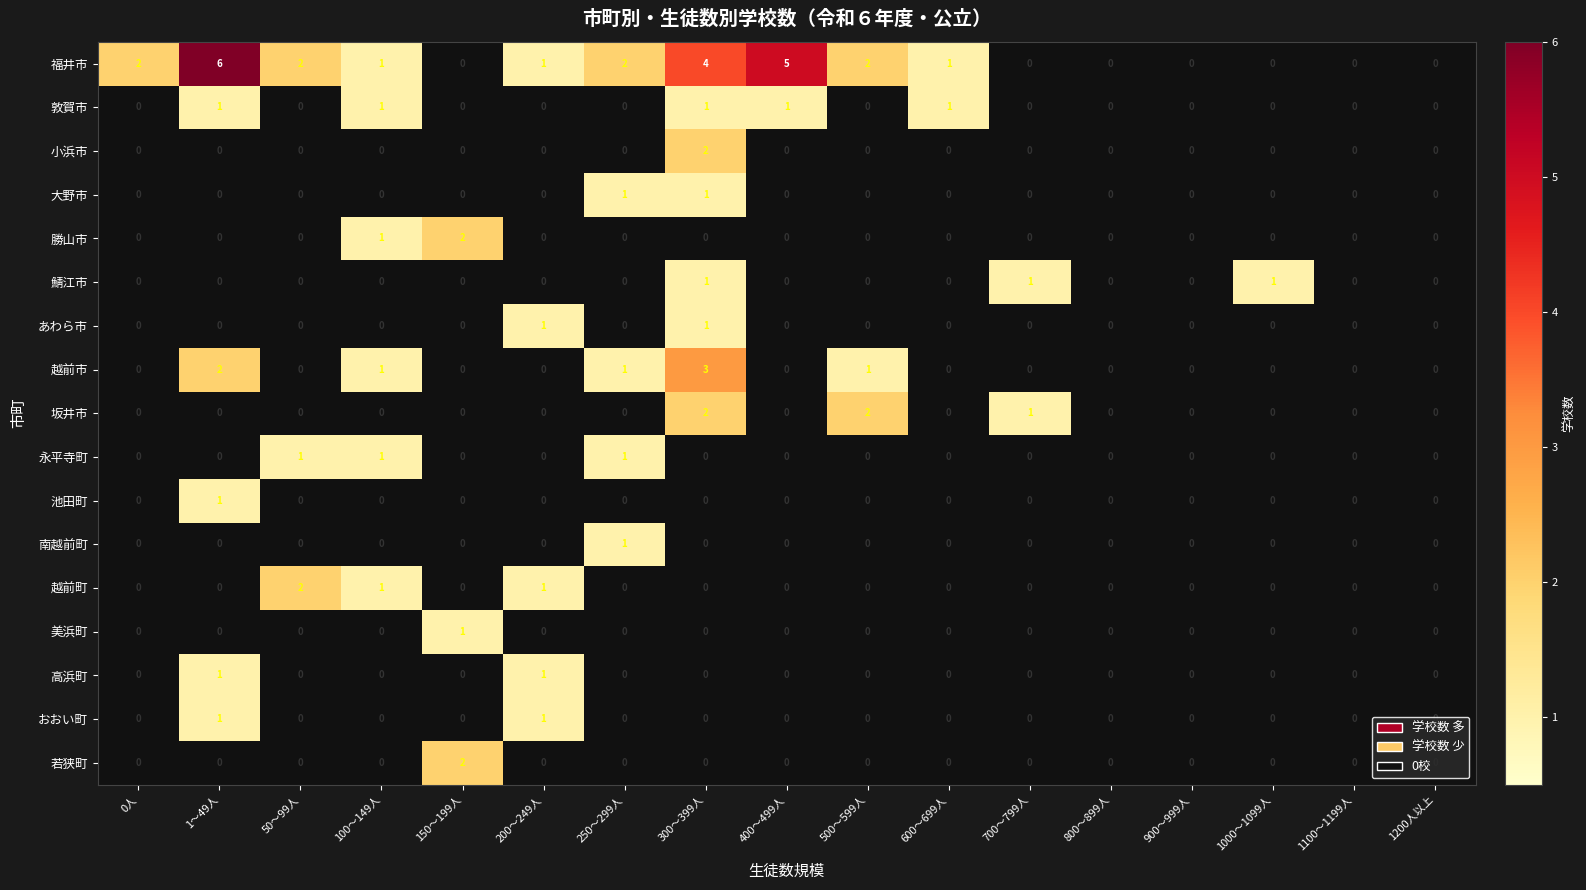

Count the number of categories in the chart.

17